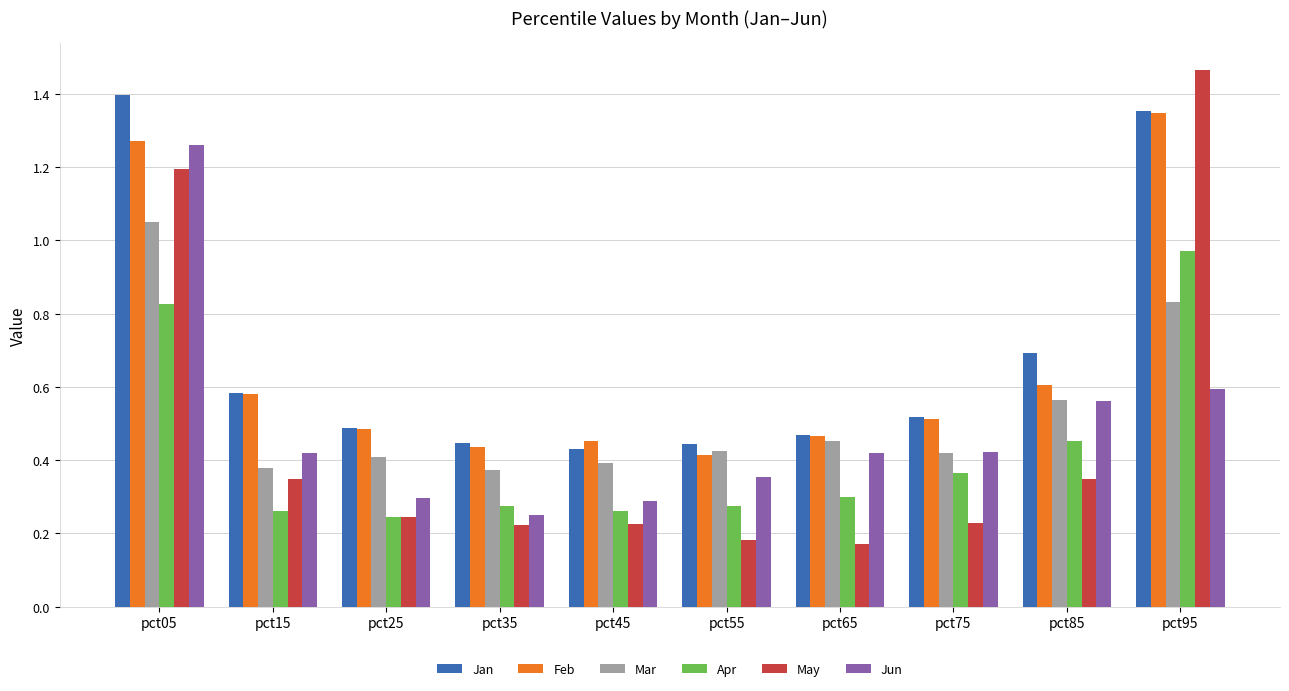

Between pct35 and pct95, which series saw the biggest shift?

May